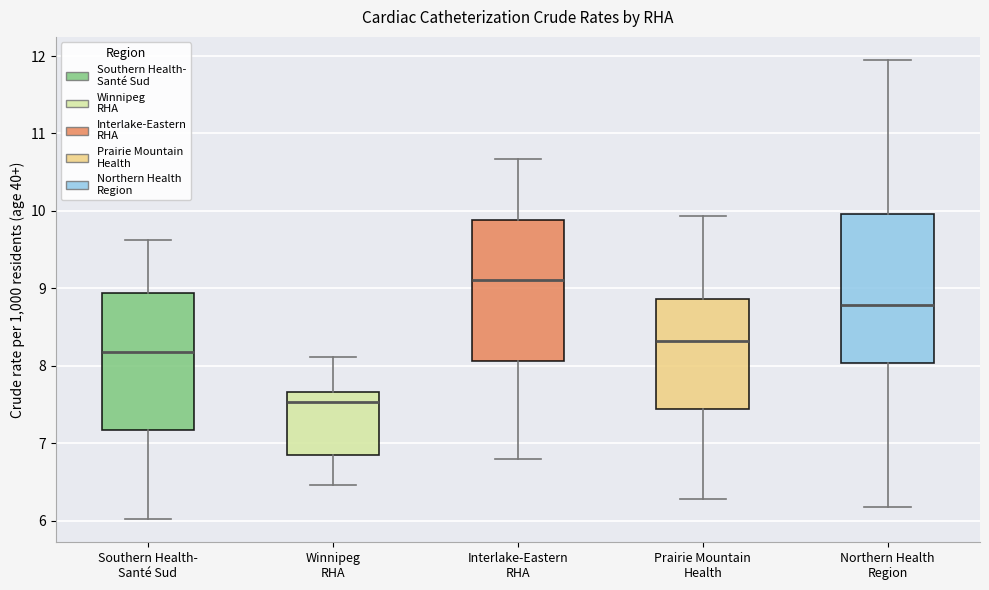

Which box has the highest median line?

Interlake-Eastern RHA